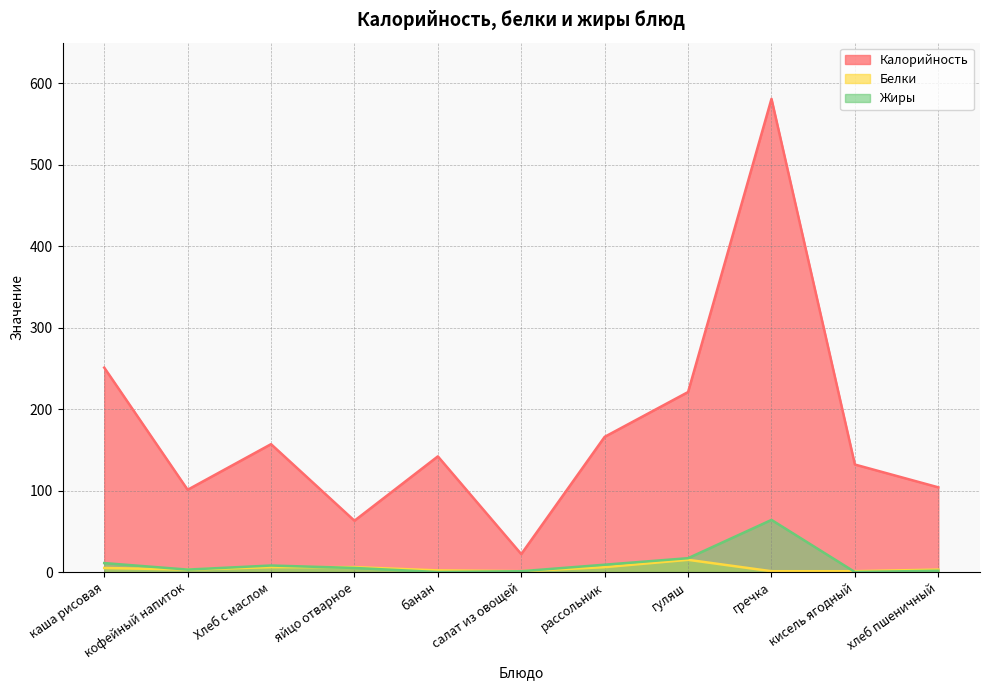

What is the highest value of the Калорийность series?

581.0